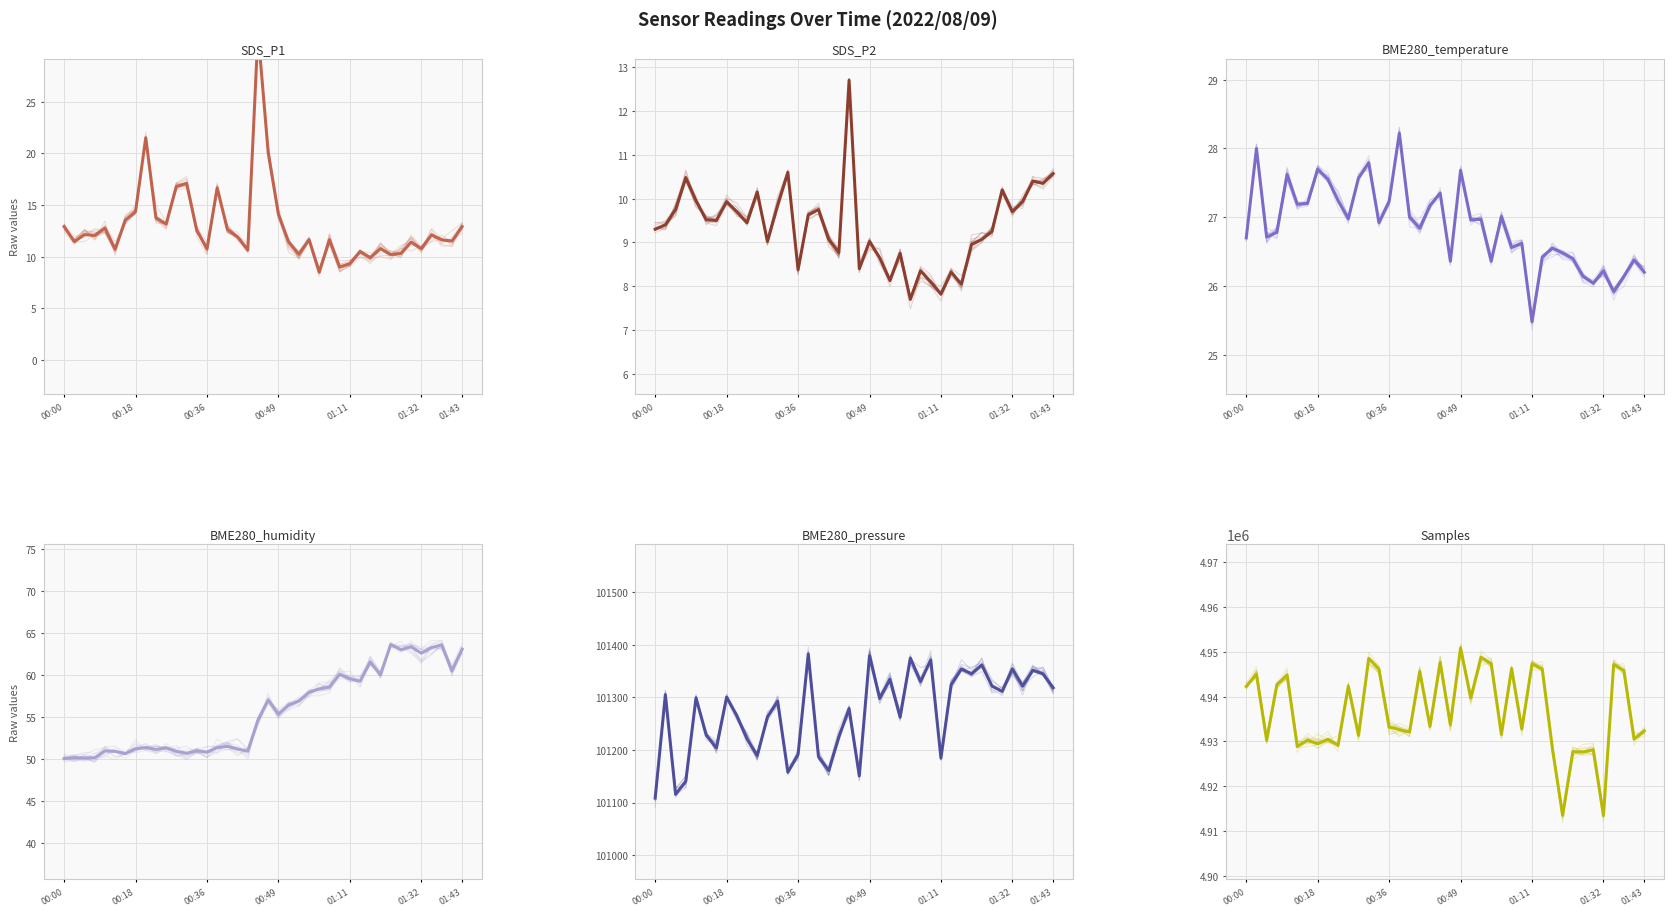

What is the smallest value displayed?

7.7